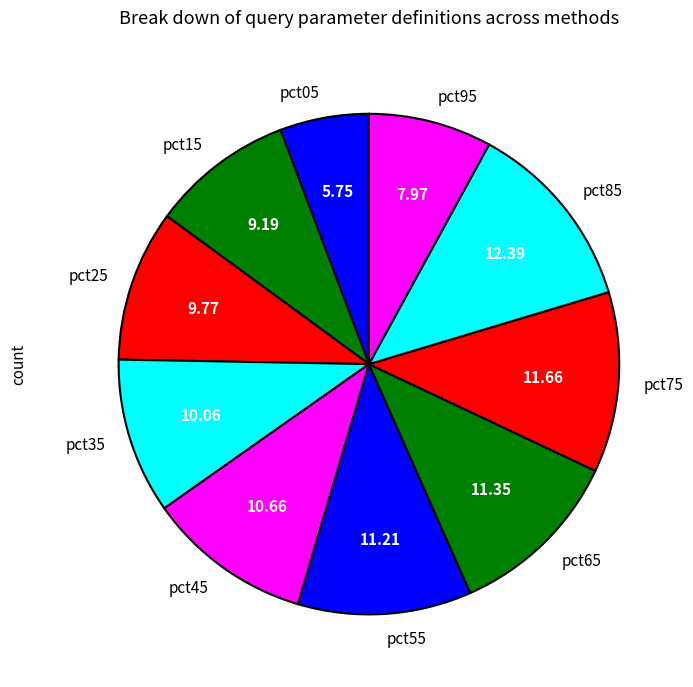

Does any single category account for the majority?

No